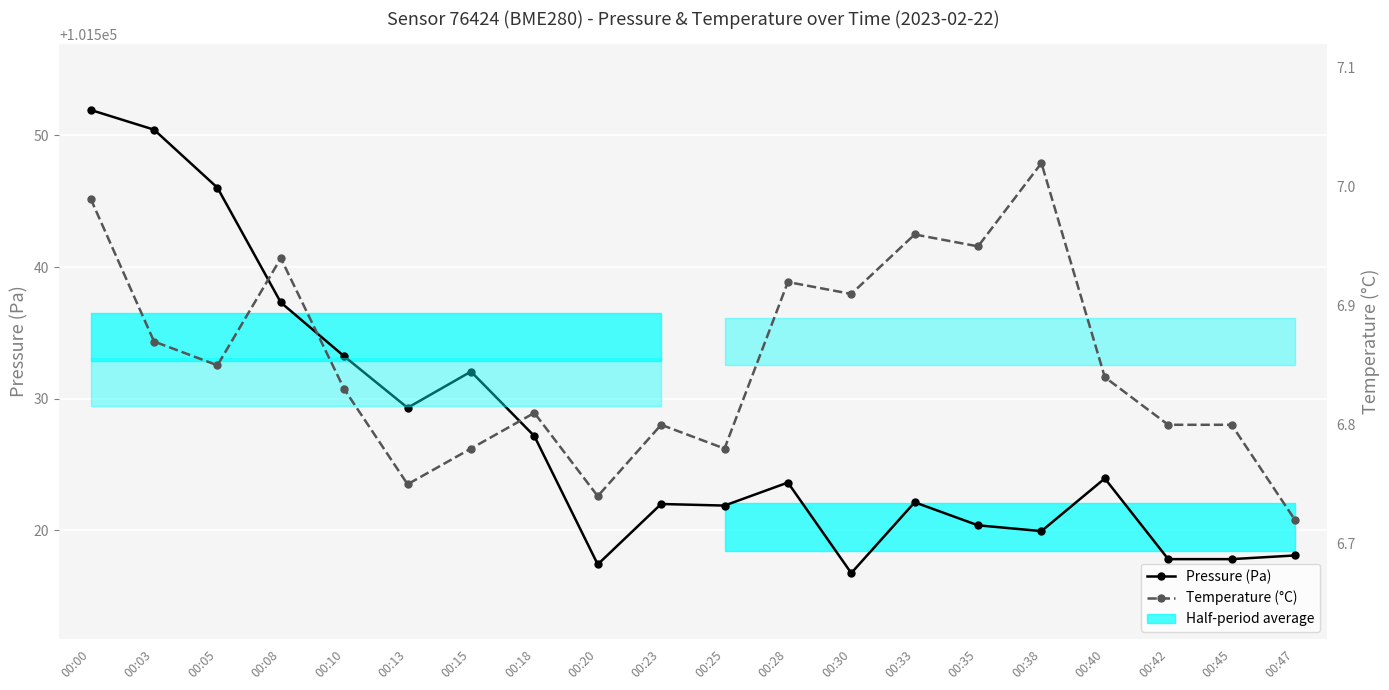

True or false: Pressure (Pa) and Temperature (°C) cross at least once.

False